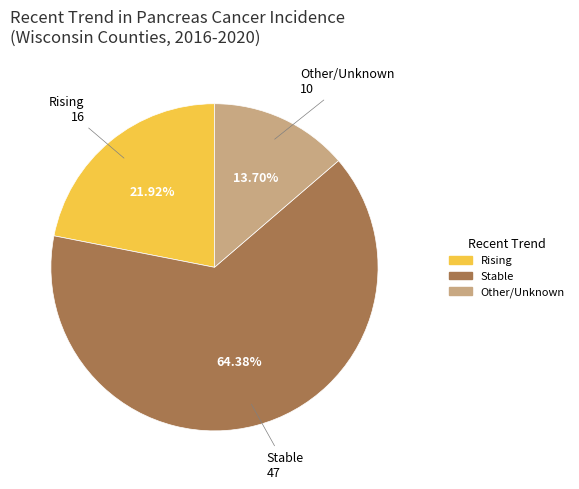

Is there any slice that represents more than half of the pie?

Yes